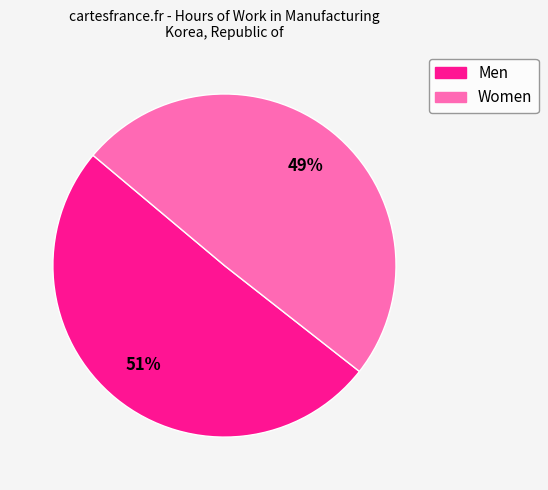

Is the sum of Men and Women greater than half?

Yes